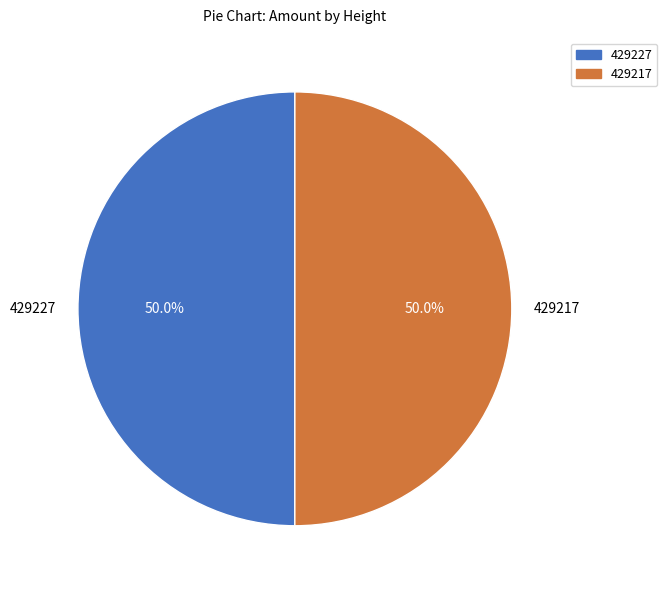

Approximately how many times larger is the value at 429227 compared to 429217?

1.0